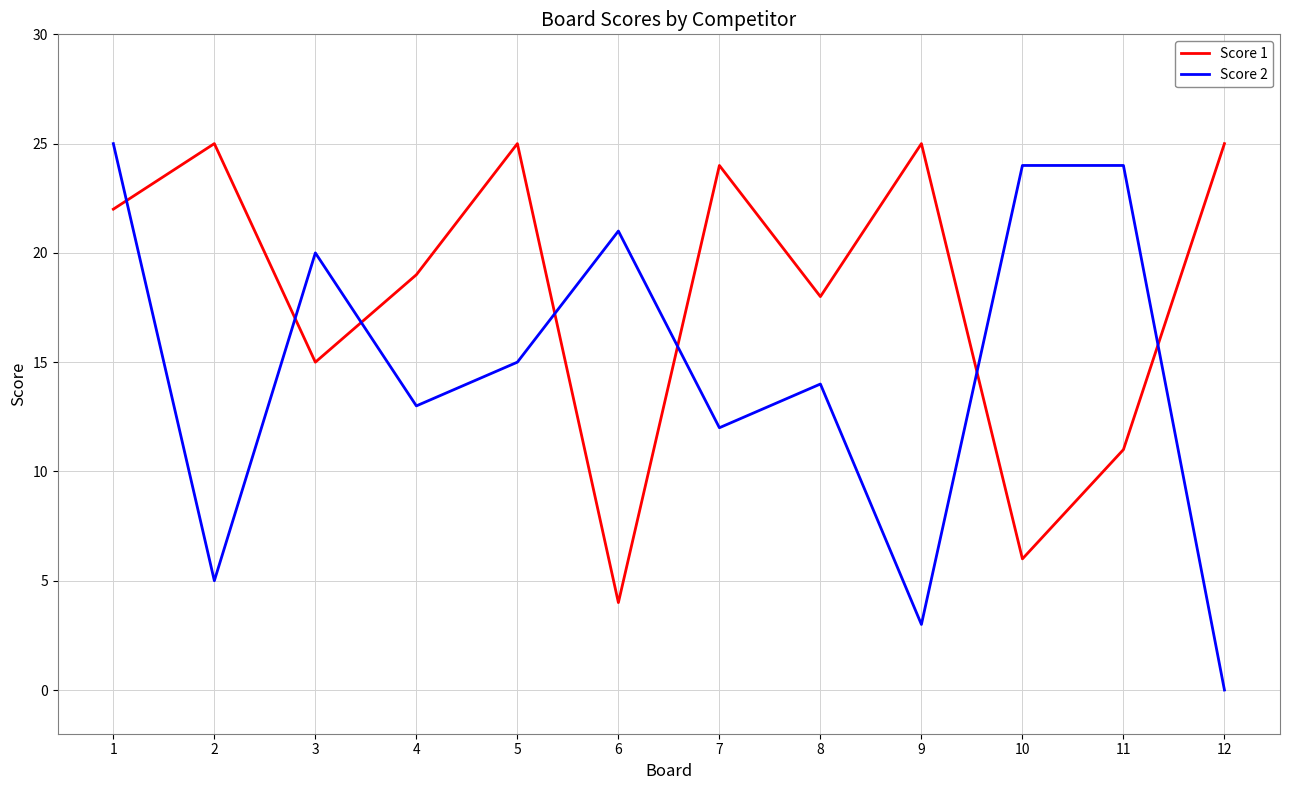

Rank the series by their average value, from highest to lowest.

Score 1, Score 2